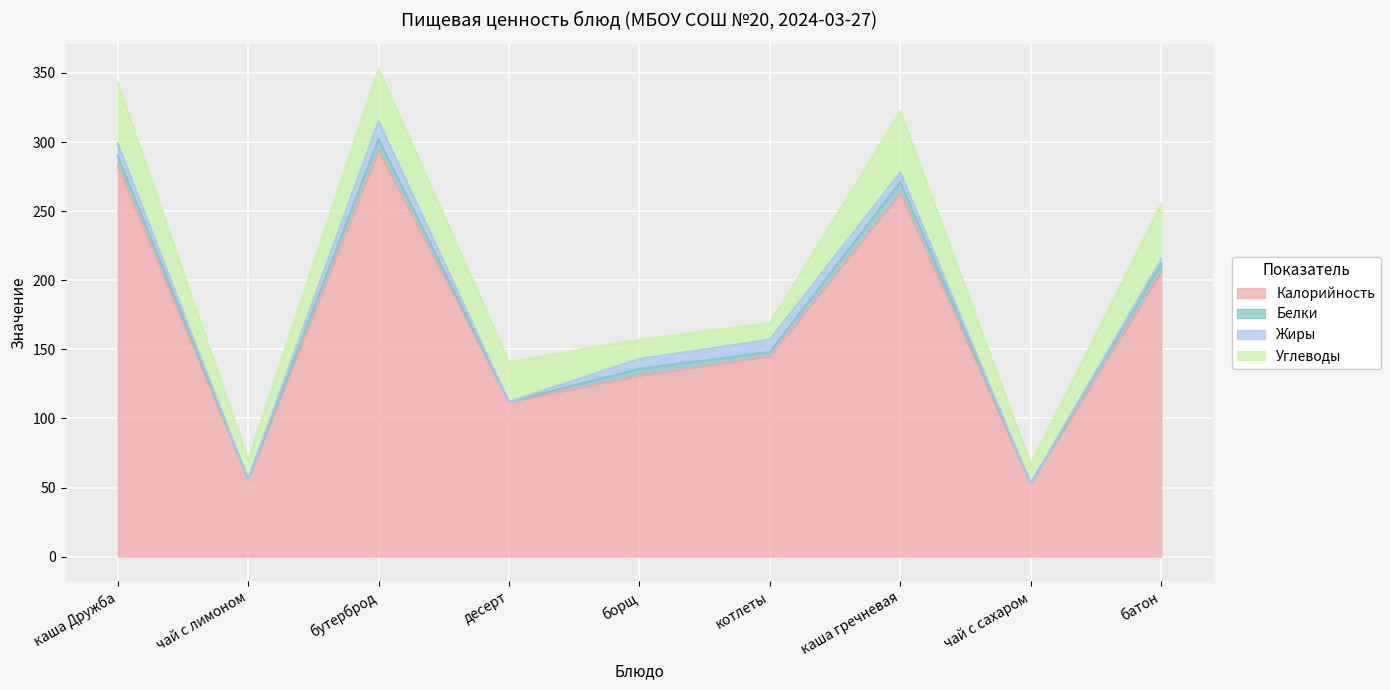

Where is the first local minimum for Жиры?

чай с лимоном